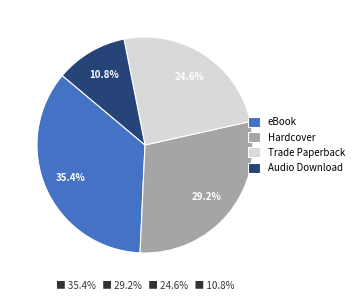

To the nearest percent, what percentage of the pie is Audio Download?

11%